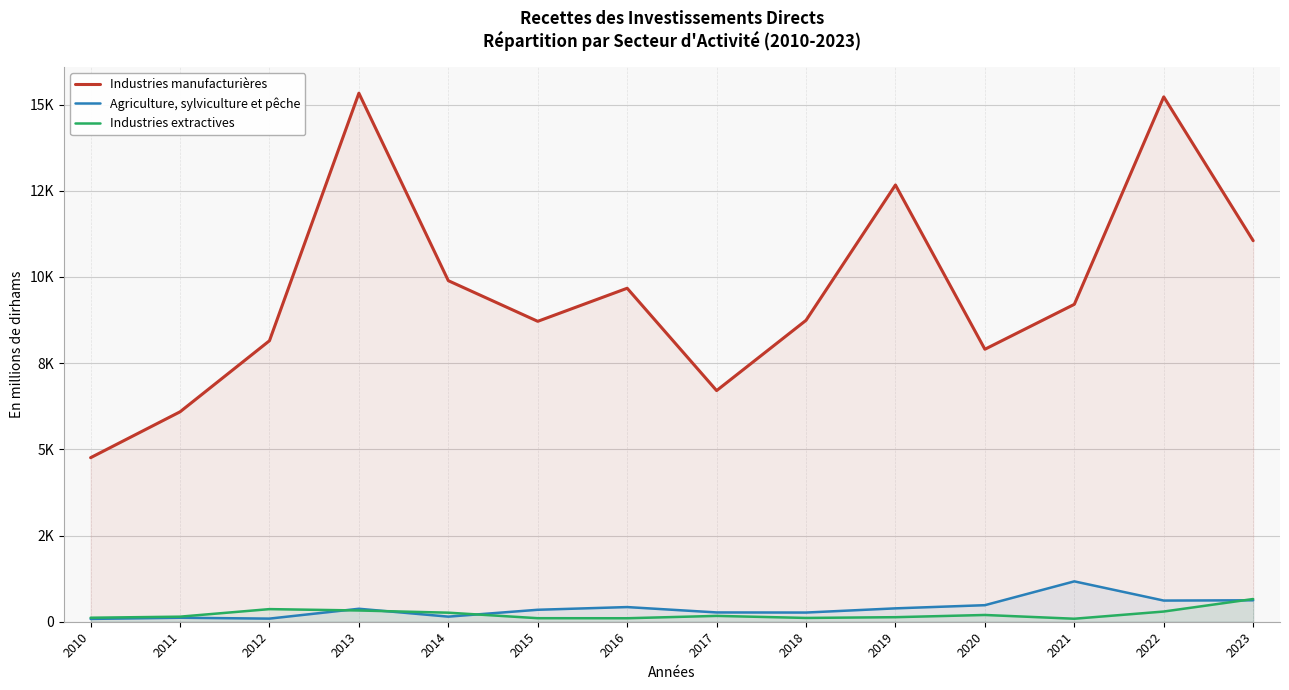

Which series has the largest range (max minus min)?

Industries manufacturières